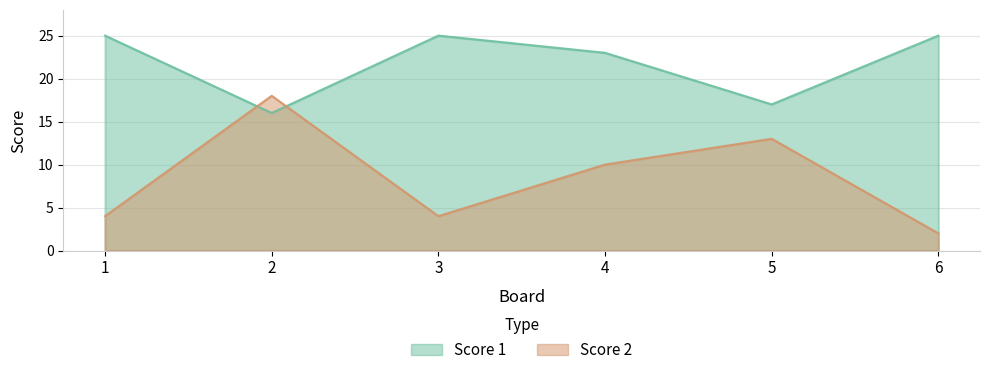

What is the difference between the maximum and minimum values in the Score 1 series?

9